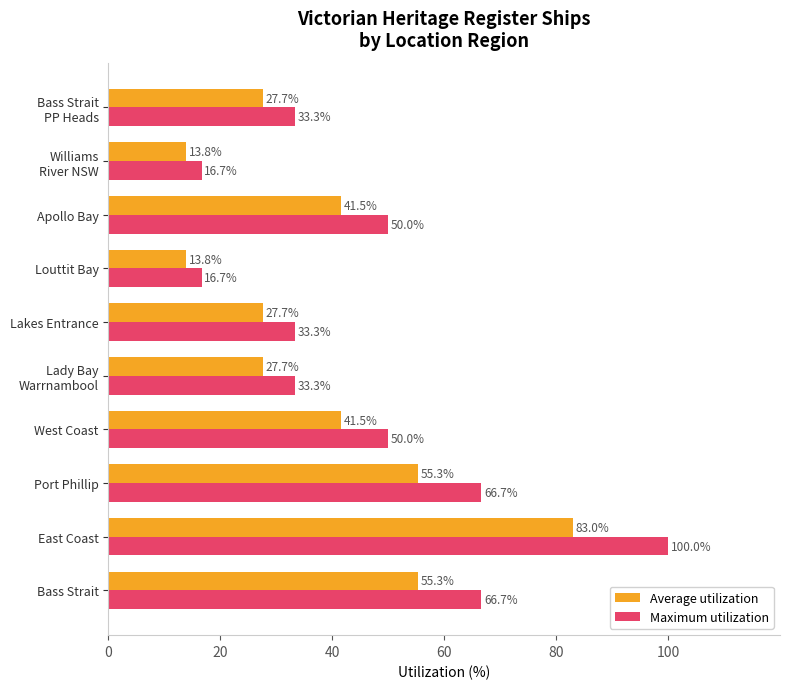

Which series has the largest range (max minus min)?

Maximum utilization